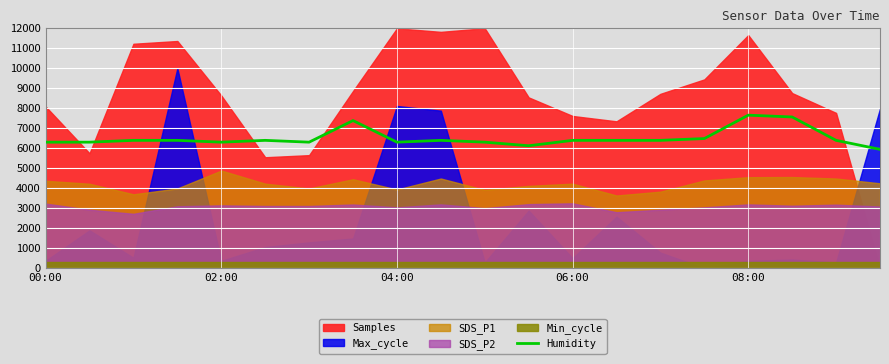

True or false: Humidity has a value of 3423.5 at 02:00.

False